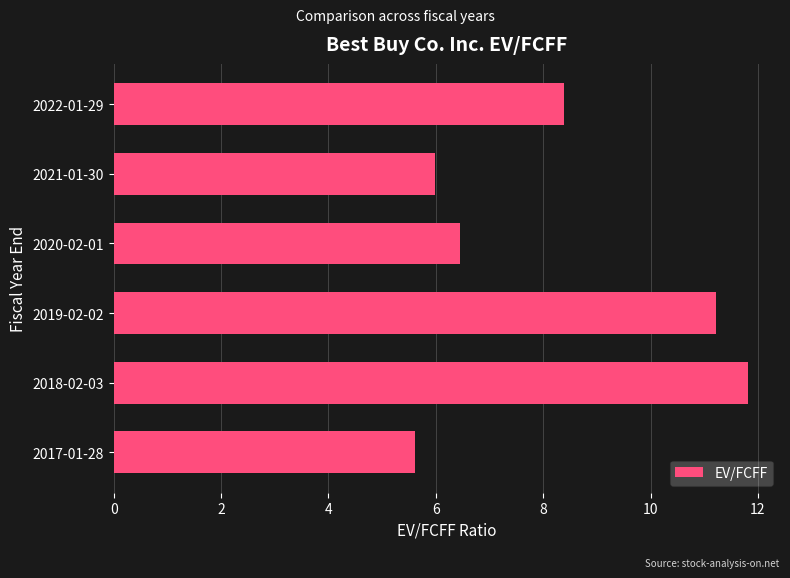

At which category does the chart reach its peak across all series?

2018-02-03